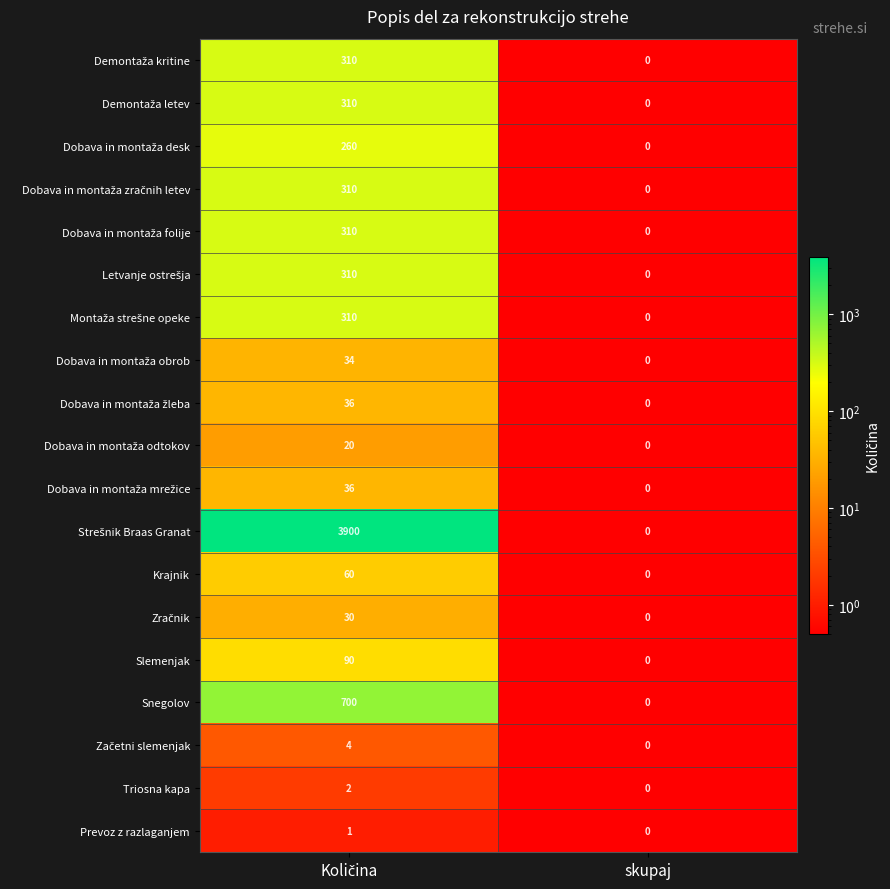

At which category does the chart reach its minimum across all series?

skupaj